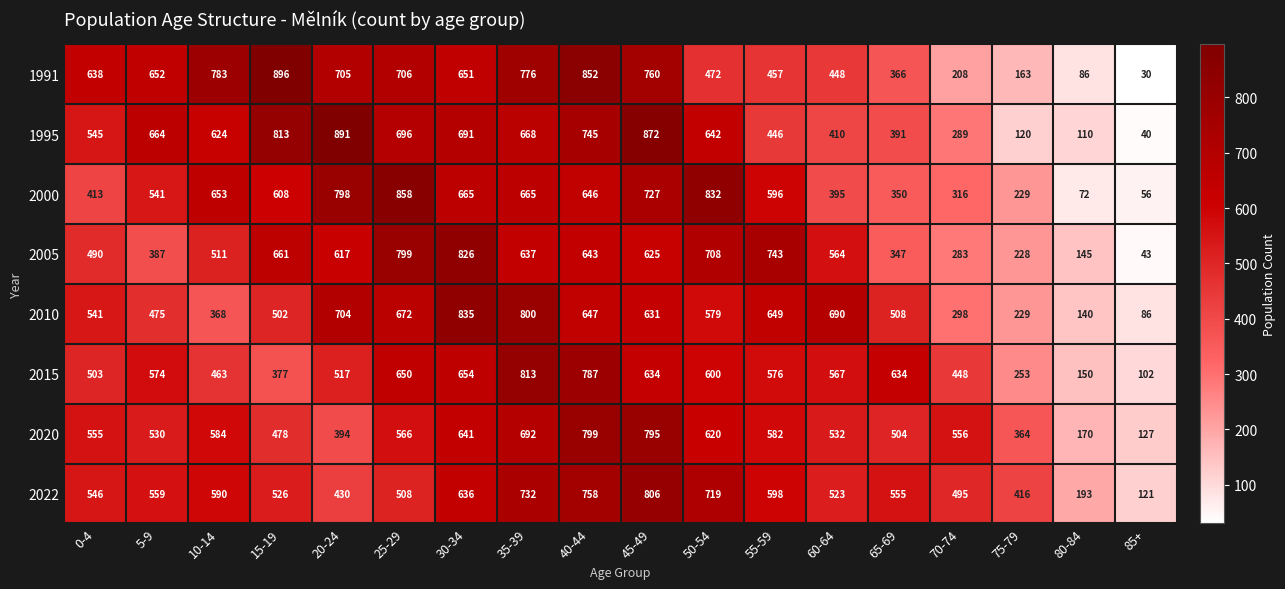

How many data points in 2005 are less than 617?

9